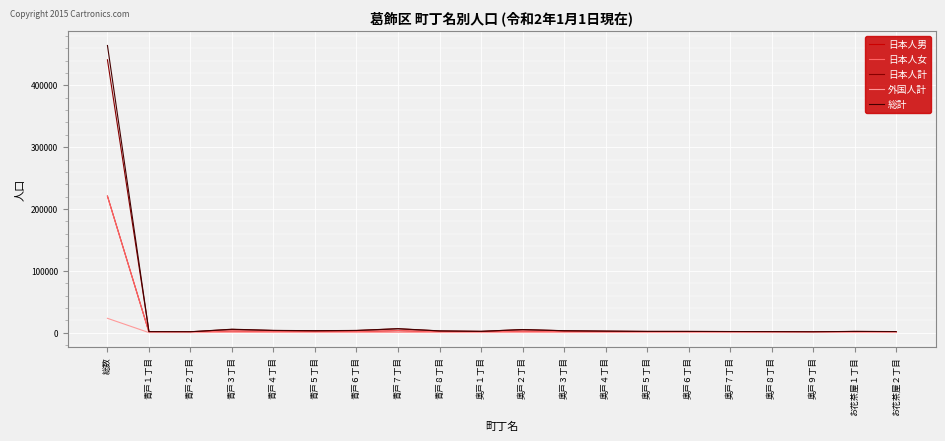

Which category has the highest value in the 総計 series?

総数